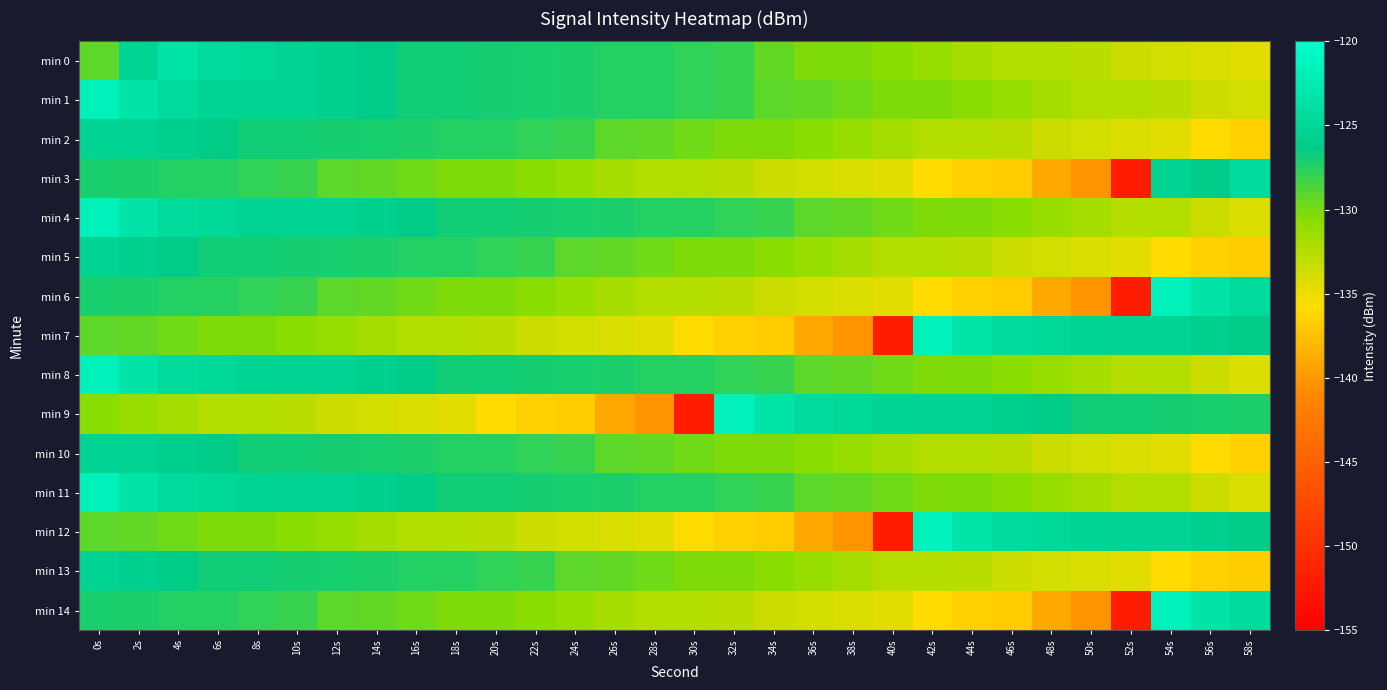

What is the minimum value shown in the chart?

-151.9